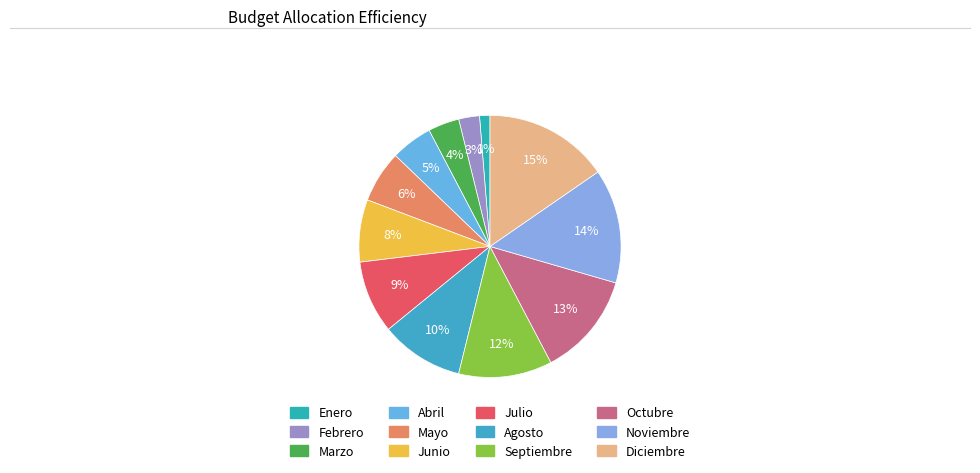

To the nearest percent, what percentage of the pie is Agosto?

10%